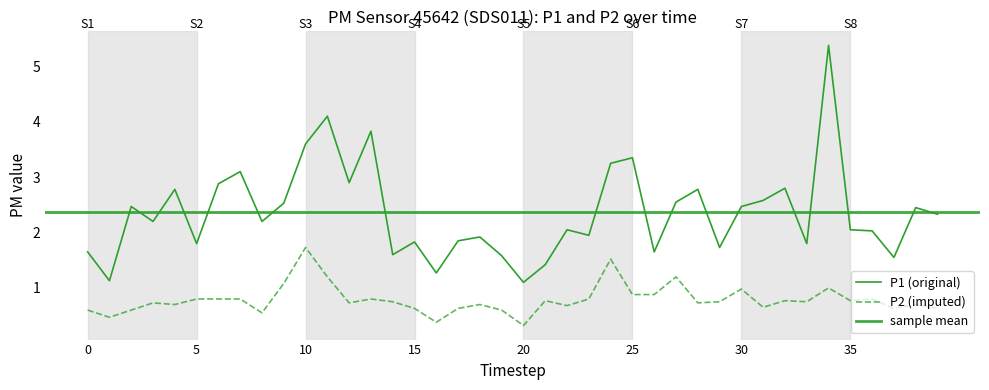

What is the sum of all P1 values?

94.5